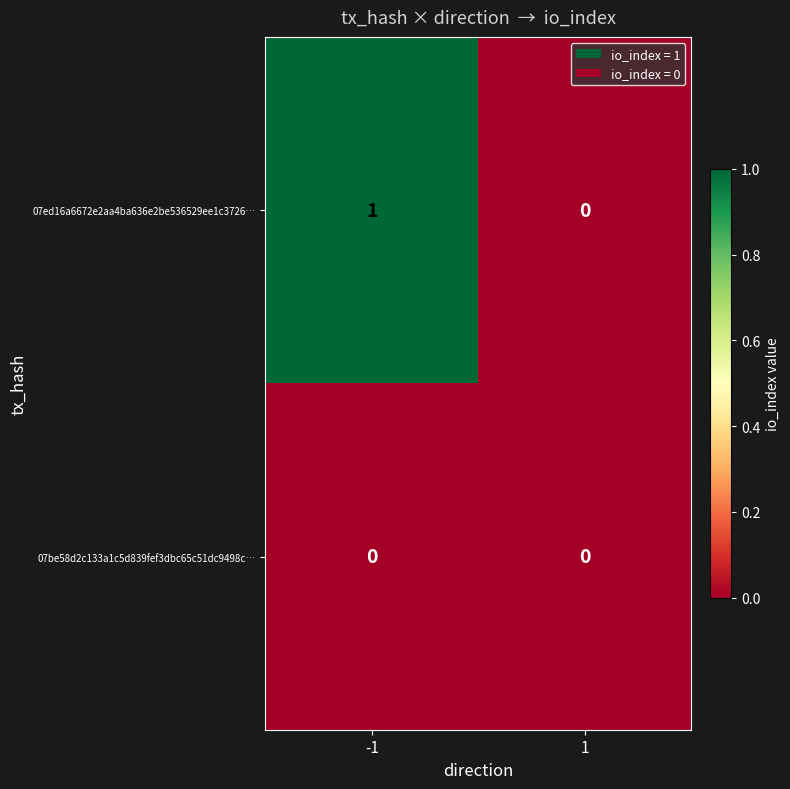

Reading left to right, transcribe all the data shown in this chart.

07ed16a6672e2aa4ba636e2be536529ee1c3726…: 1	0
07be58d2c133a1c5d839fef3dbc65c51dc9498c…: 0	0